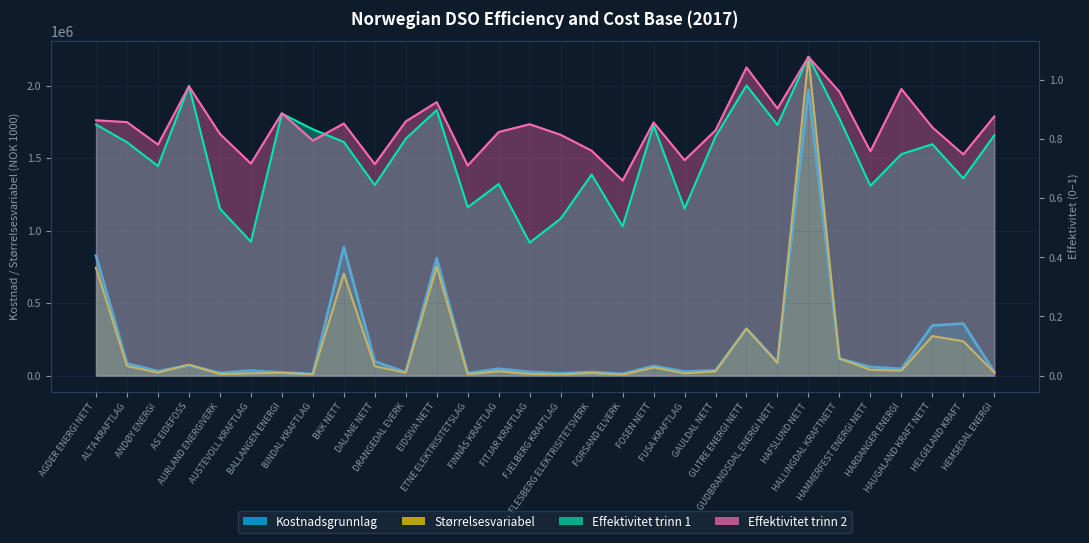

True or false: Effektivitet trinn 2 and Størrelsesvariabel intersect in this chart.

False